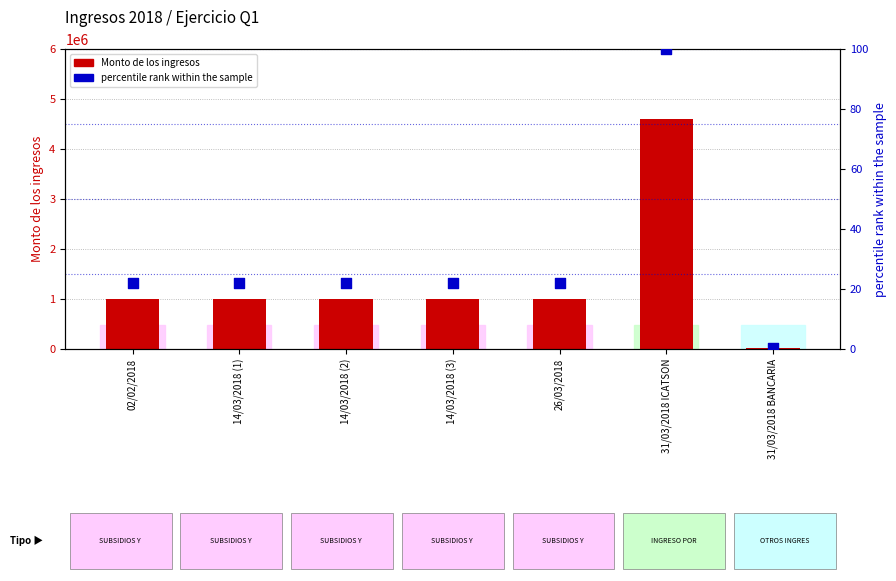

At how many categories does at least one series exceed 280339?

6